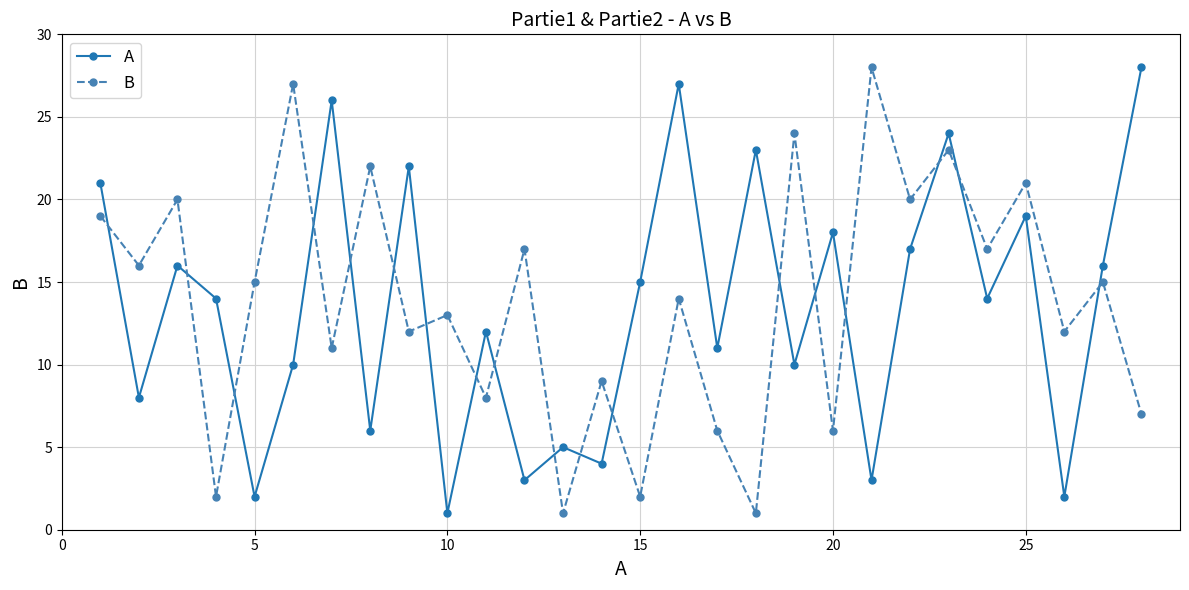

What is the highest value of the A series?

28